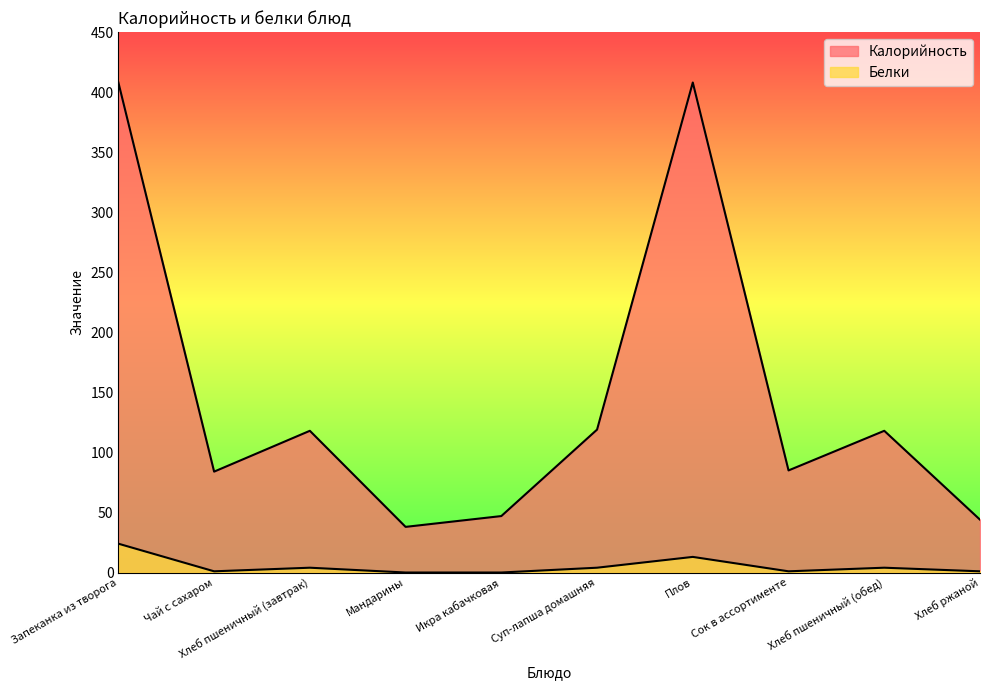

How many categories are shown in the chart?

10